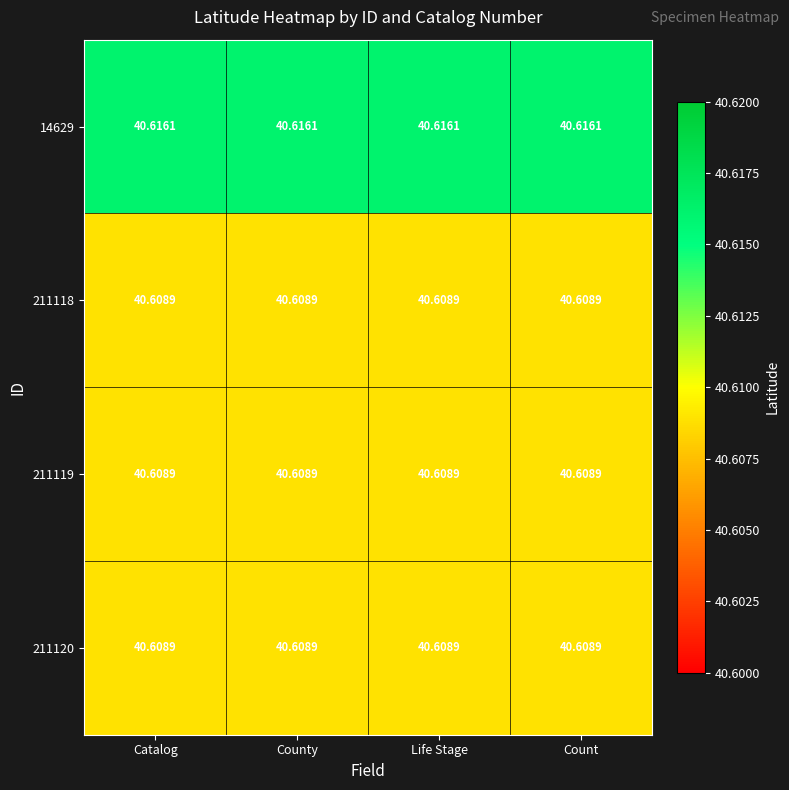

Count the number of data series in this chart.

4